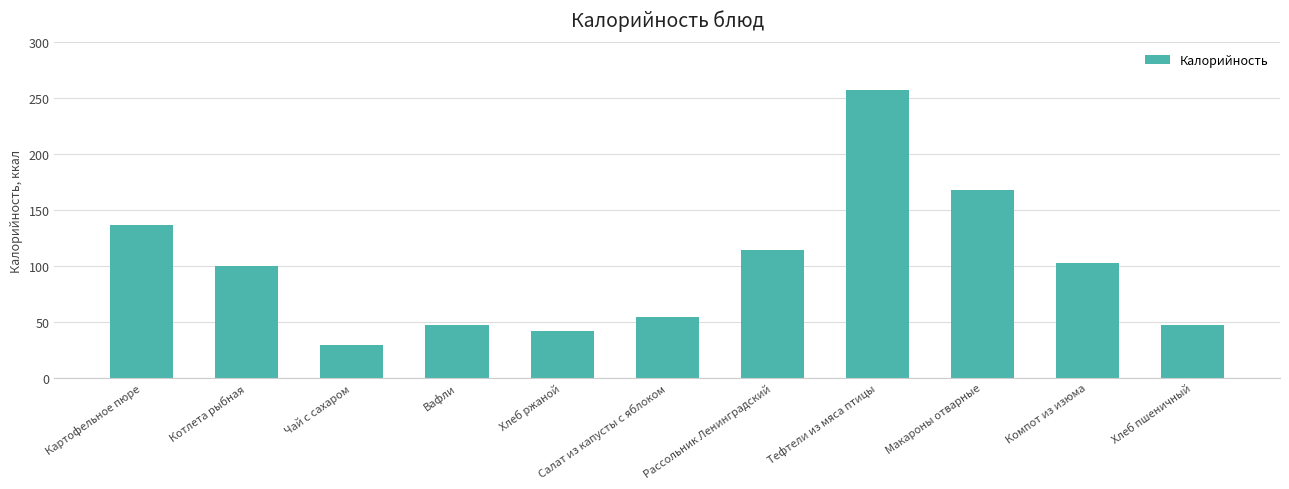

The chart shows a value of 42 at Хлеб ржаной. True or false?

True